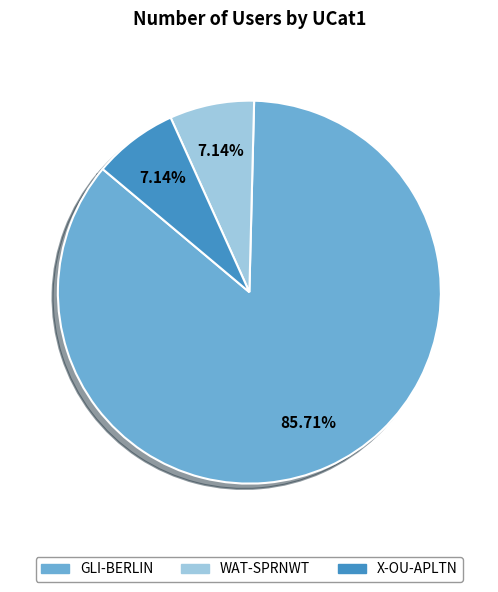

Which has a higher value, X-OU-APLTN or GLI-BERLIN?

GLI-BERLIN